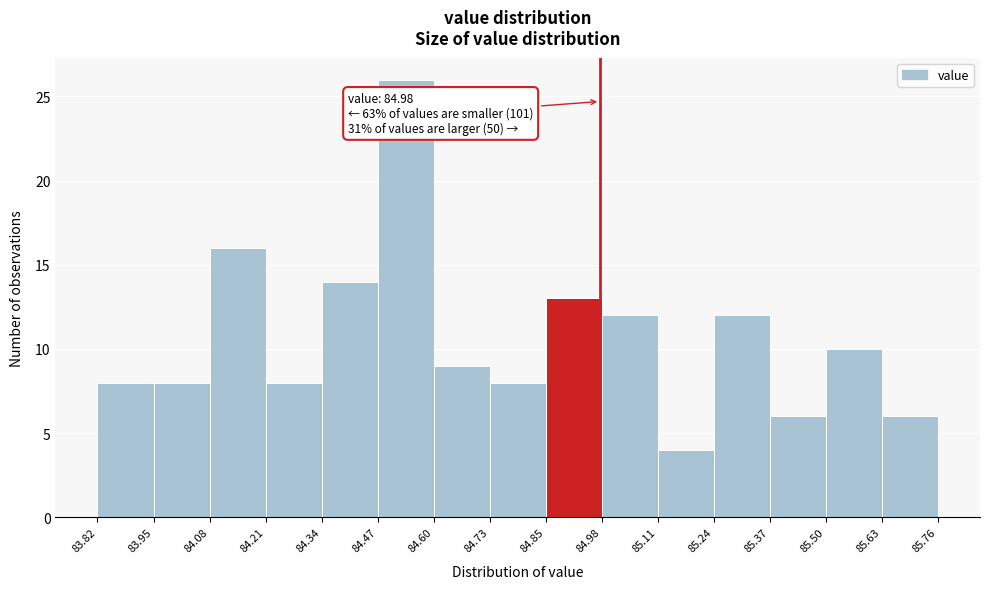

Over which range of the x-axis is the bar tallest?

84.47 to 84.60